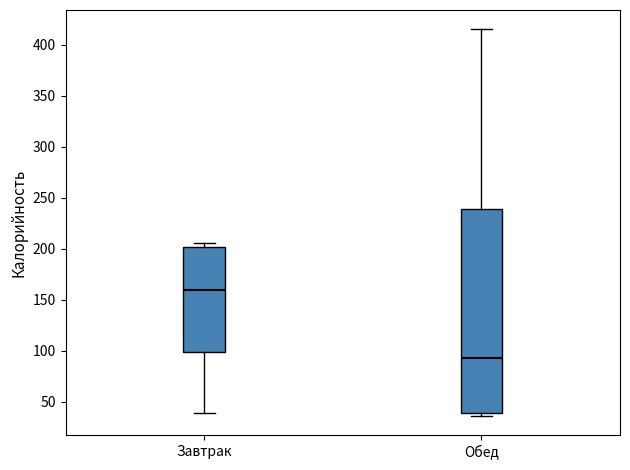

Comparing the boxes themselves (not the whiskers), which one is the tallest?

Обед